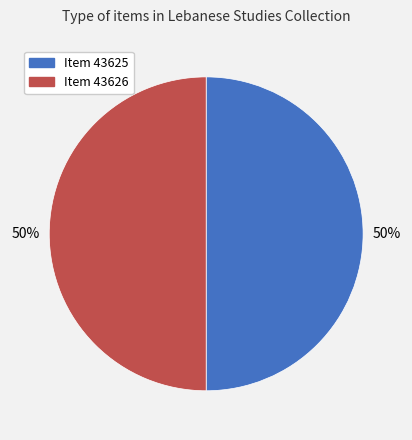

To the nearest percent, what is the combined percentage of Item 43625 and Item 43626?

100%